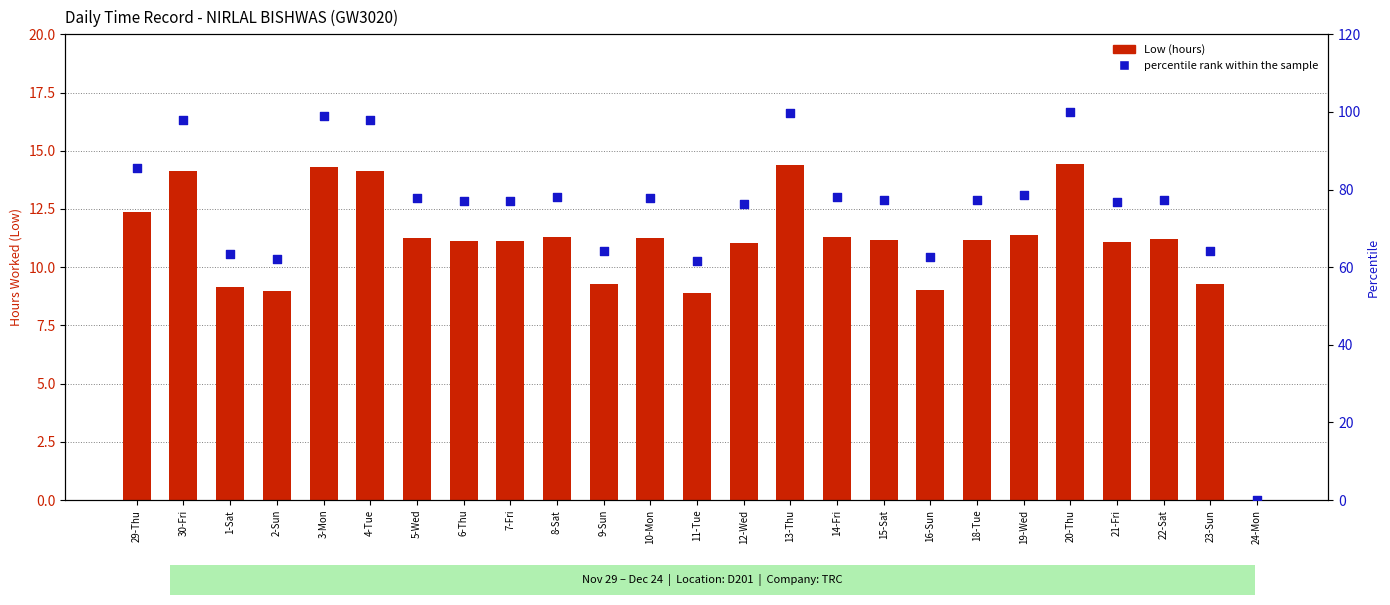

What are all the series names shown in the legend?

Low (hours), percentile rank within the sample